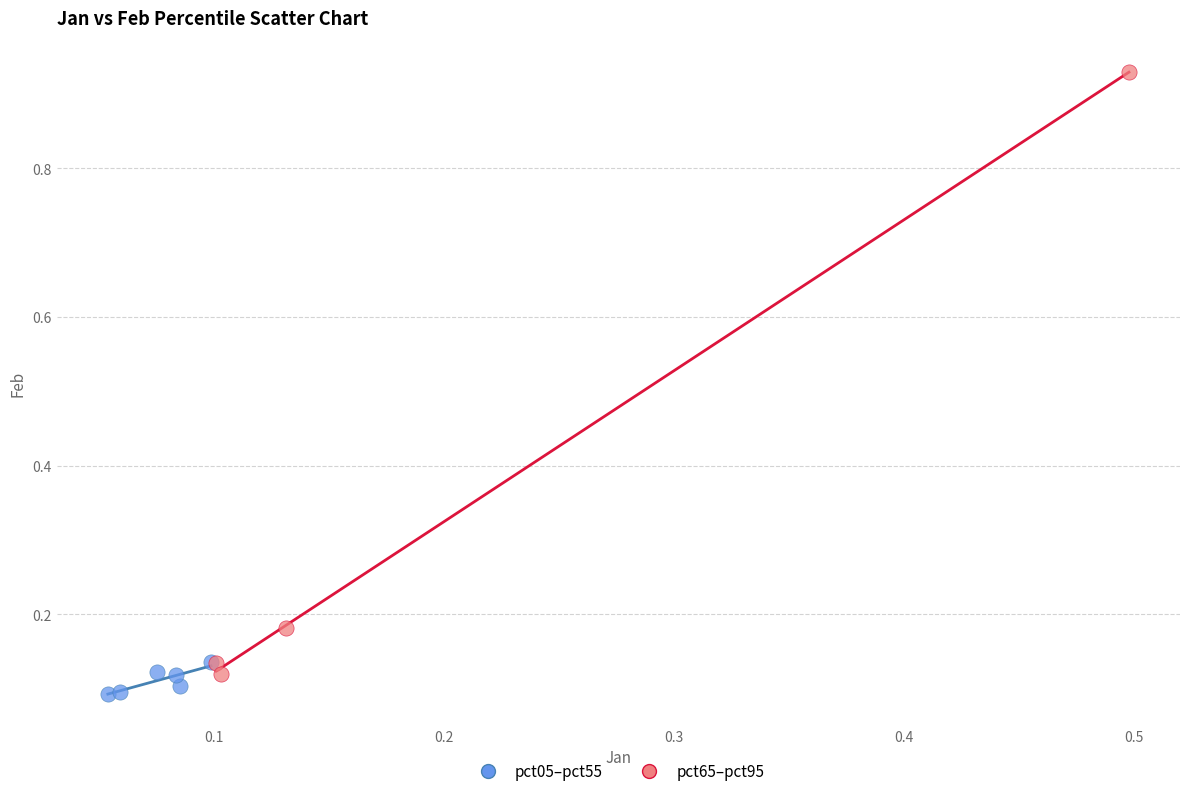

Which series reaches the minimum Y coordinate?

pct05–pct55